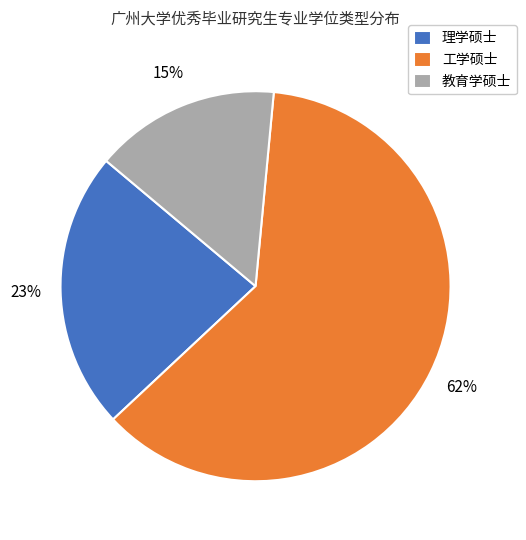

How many segments does this pie chart have?

3